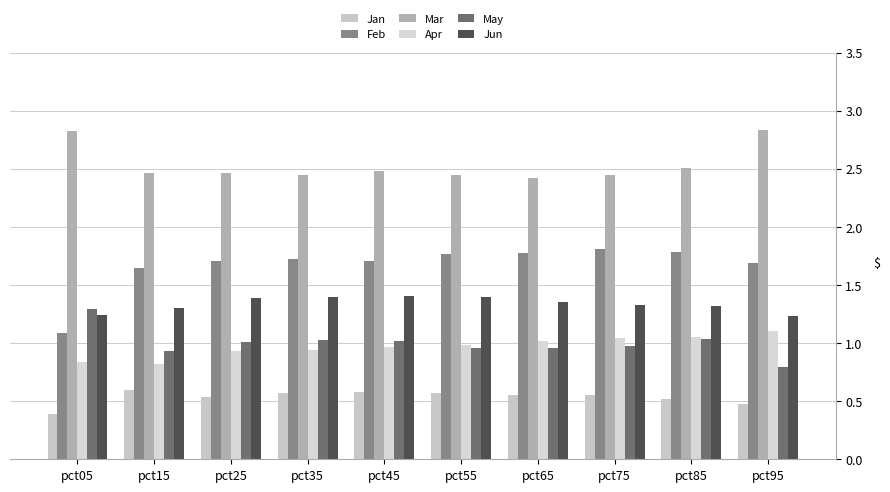

What is the difference between the second highest and minimum values in the Mar series?

0.4